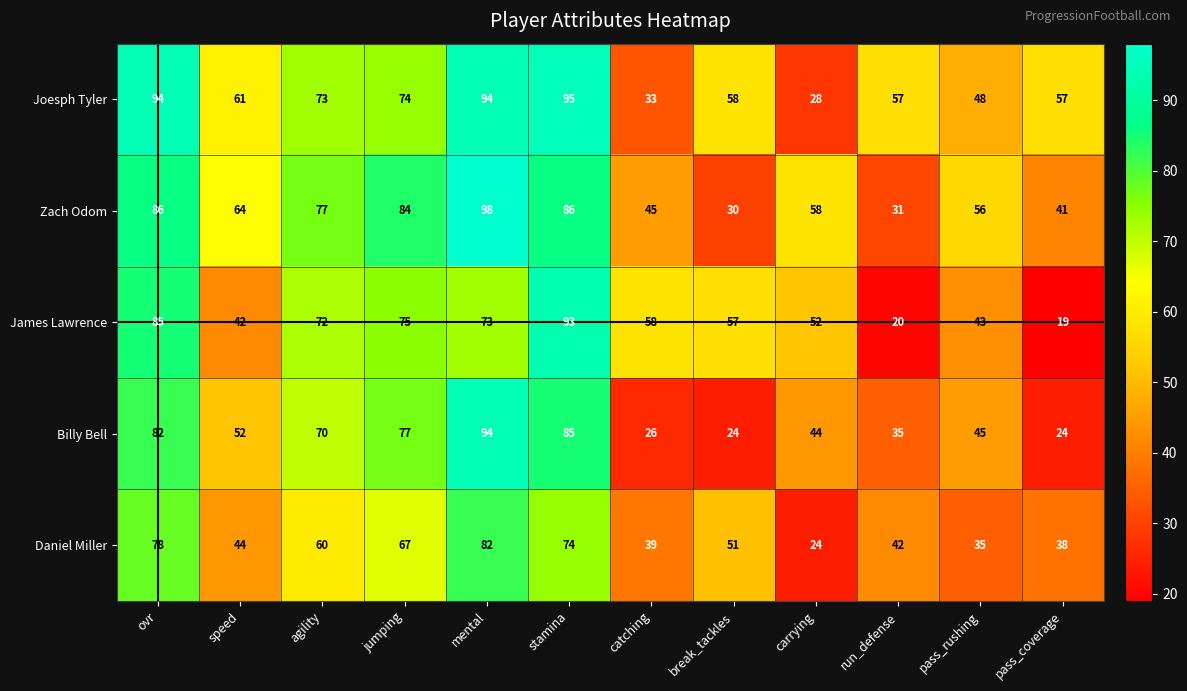

What is the average value of the Zach Odom series?

63